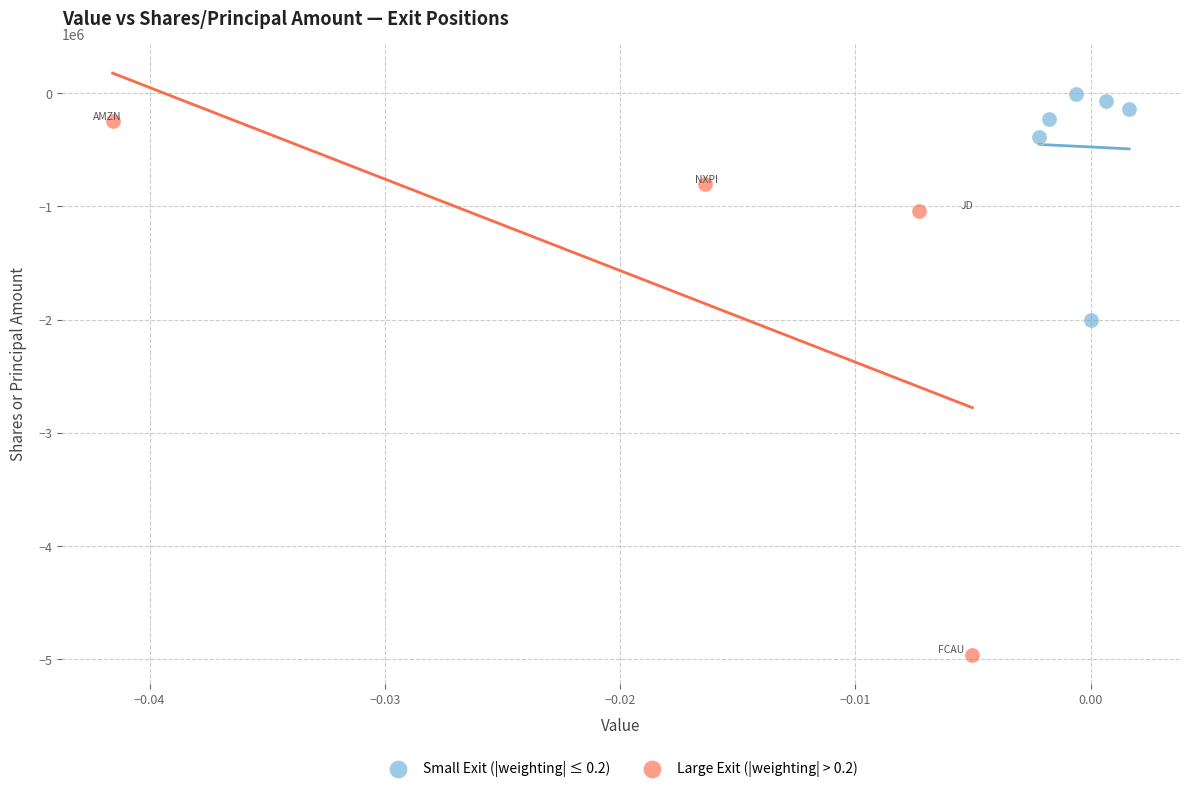

Which series has the largest Y range (max minus min)?

Large Exit (|weighting| > 0.2)